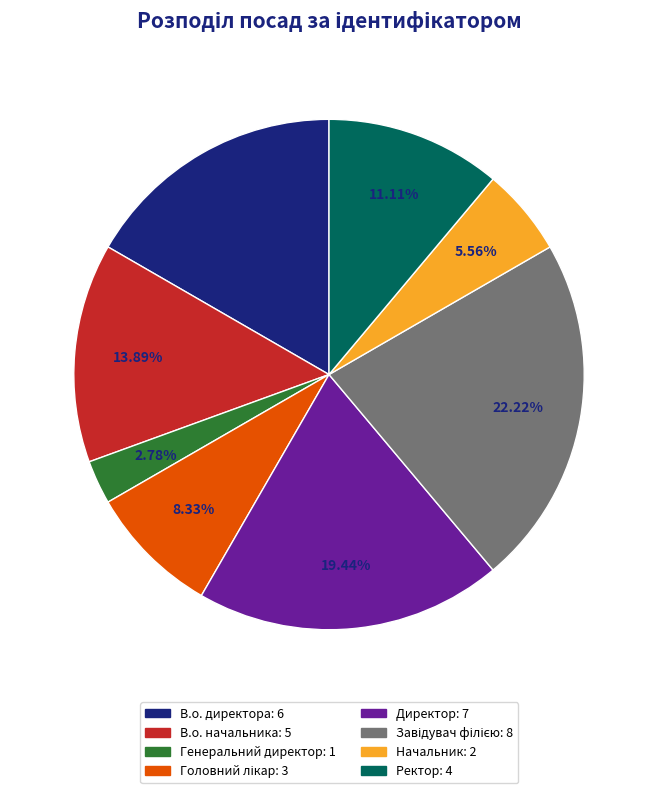

To the nearest percent, what percentage of the pie is Директор?

19%